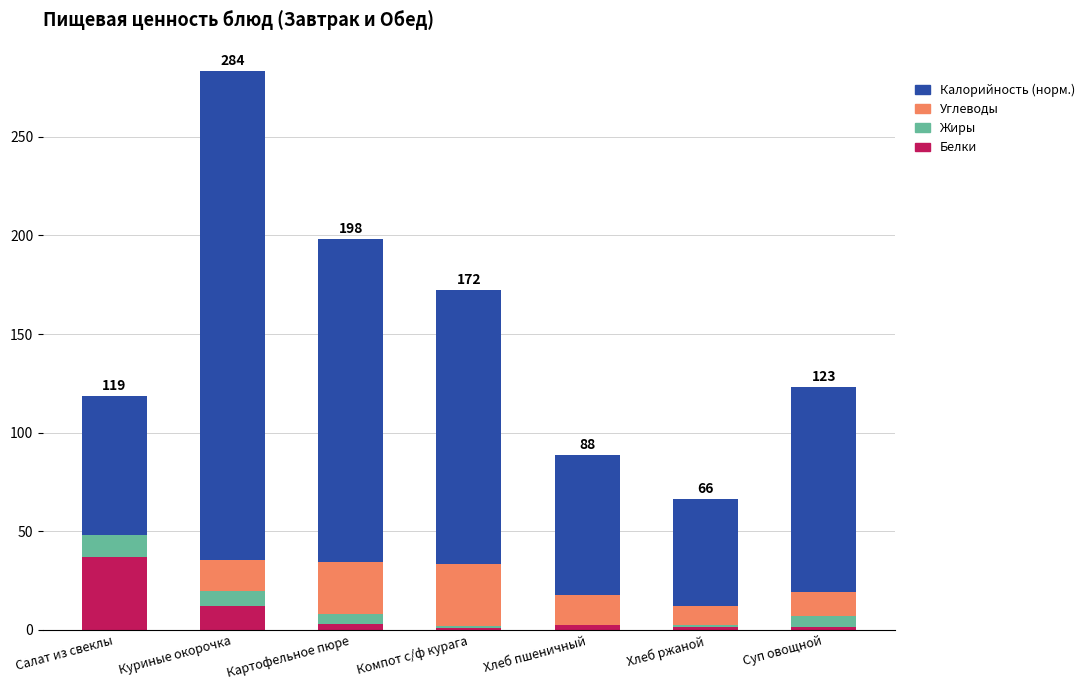

The Белки series shows 12.2 at Куриные окорочка. True or false?

True